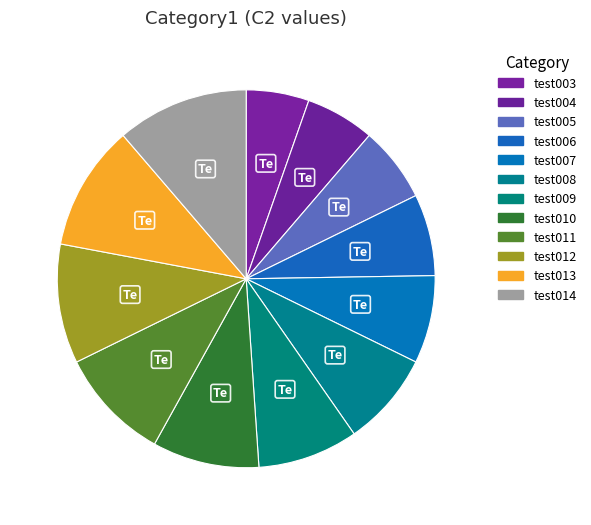

Which category has the smallest portion of the pie?

test003